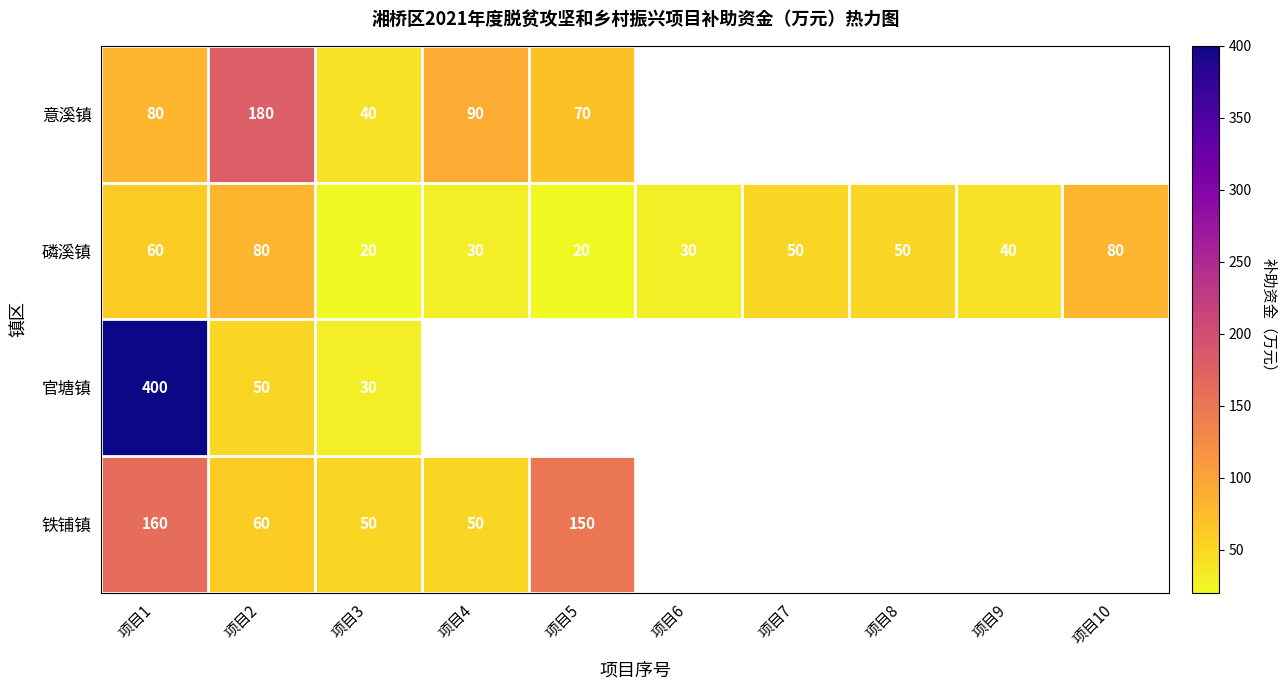

What is the difference between the maximum and minimum values in the 磷溪镇 series?

60